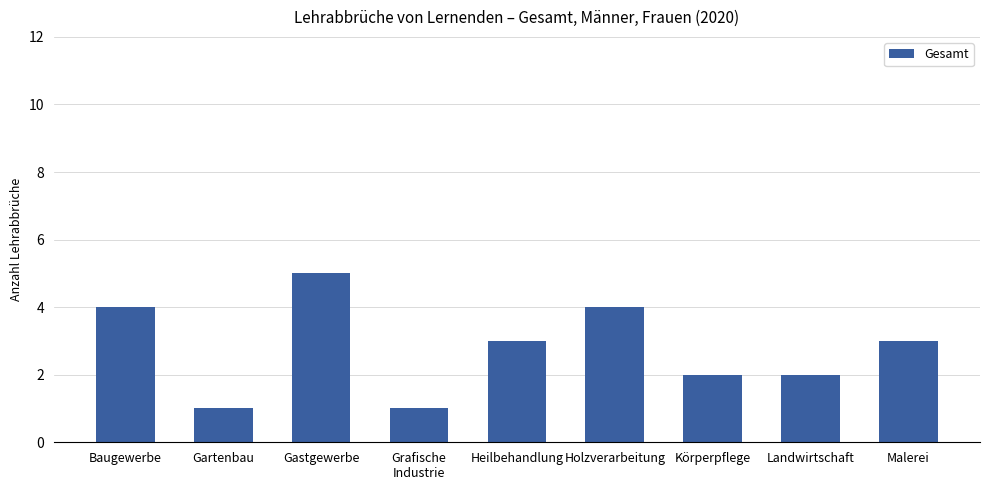

Where does the data first go above 3?

Baugewerbe